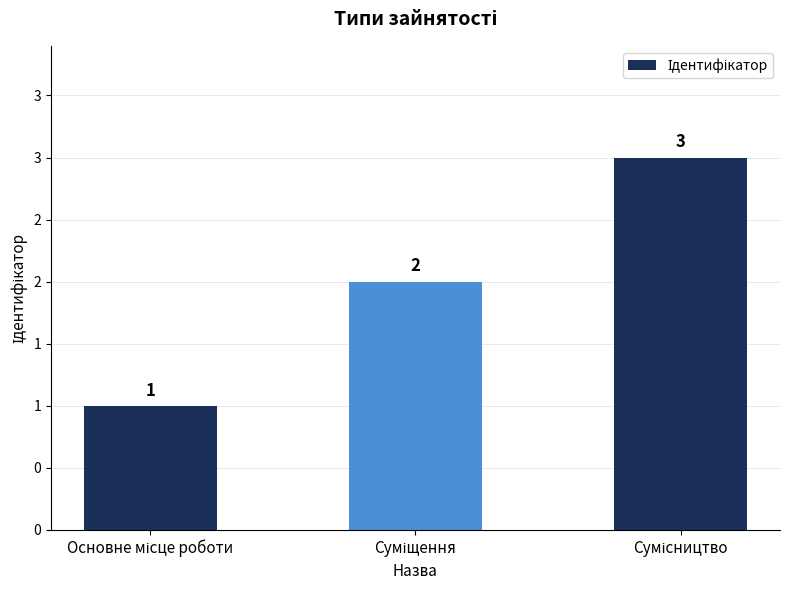

At which category does the chart reach its minimum across all series?

Основне місце роботи